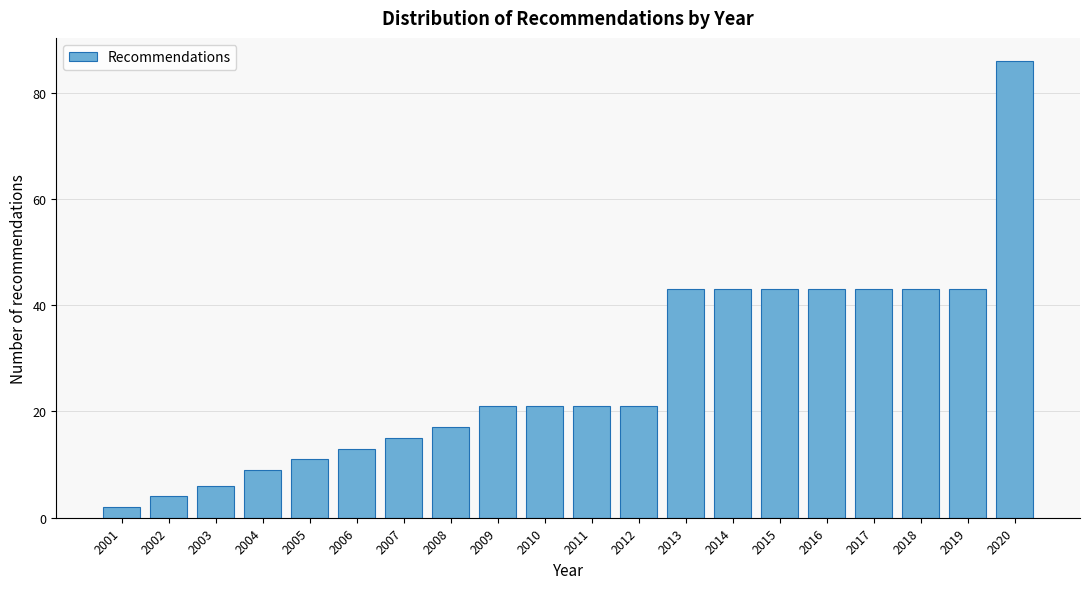

Reading left to right, transcribe all the data shown in this chart.

2	4	6	9	11	13	15	17	21	21	21	21	43	43	43	43	43	43	43	86